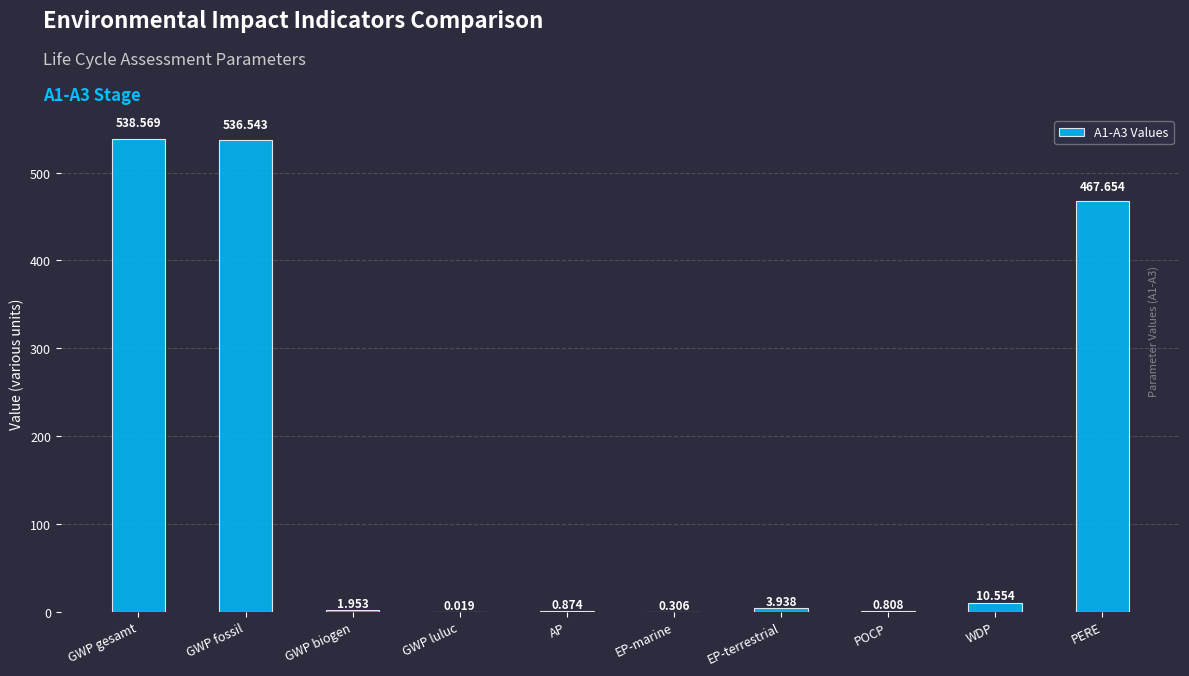

Which category has the highest value across all series?

GWP gesamt